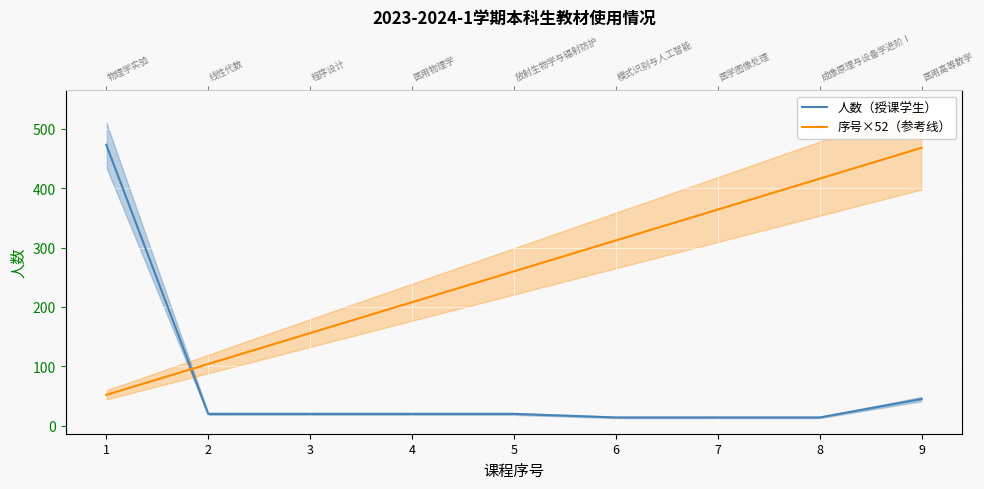

The value of 序号×52（参考线） at 2 is 104. True or false?

True